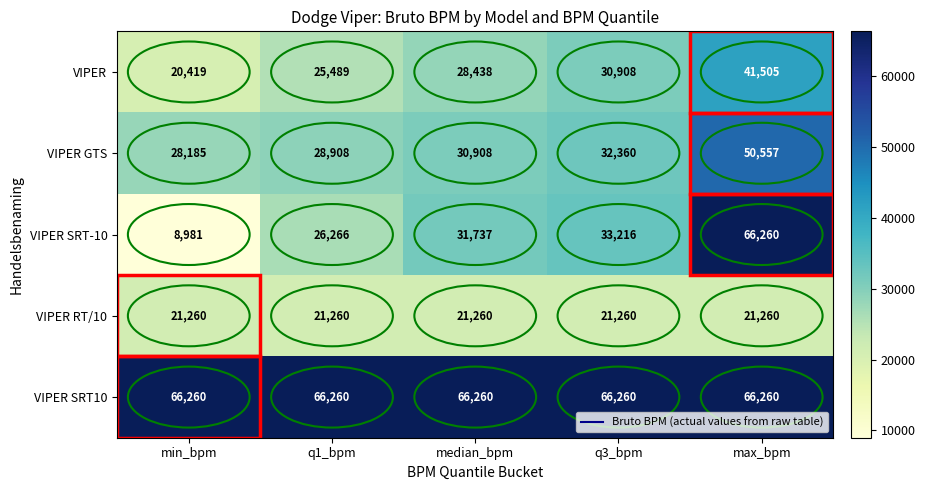

Count the number of categories in the chart.

5